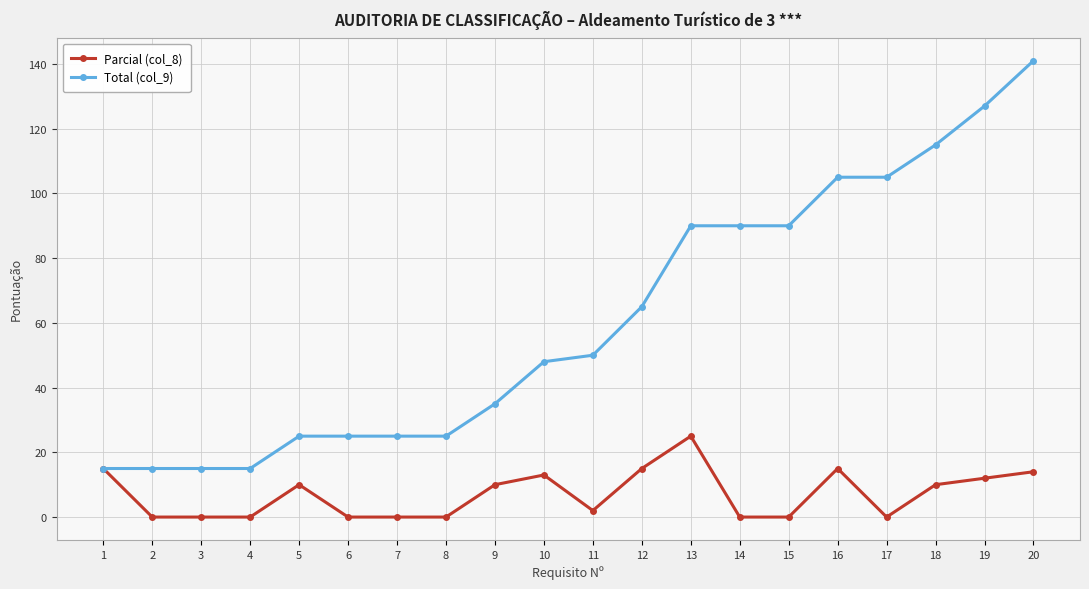

What value does the Total (col_9) series have at 15?

90